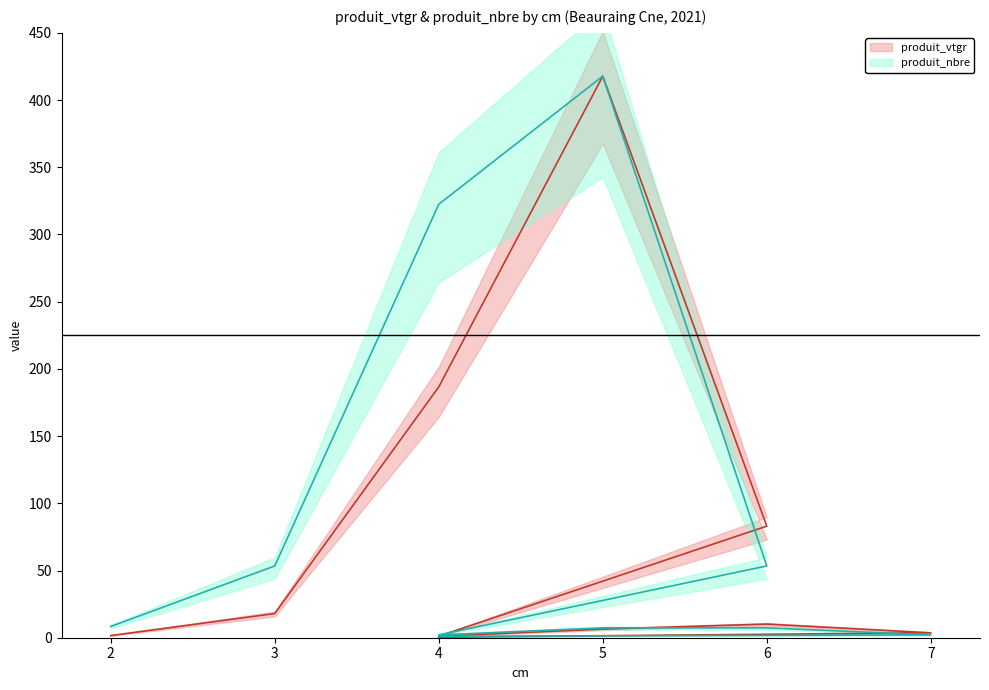

True or false: produit_vtgr has more than 1 points higher than both neighbors.

True